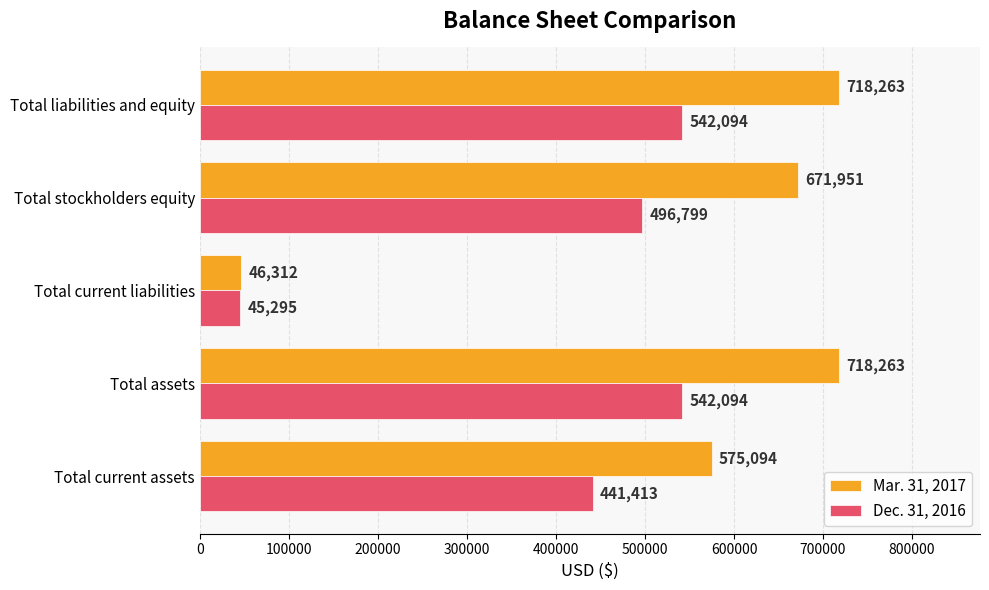

List the series in order of their peak value, lowest first.

Dec. 31, 2016, Mar. 31, 2017